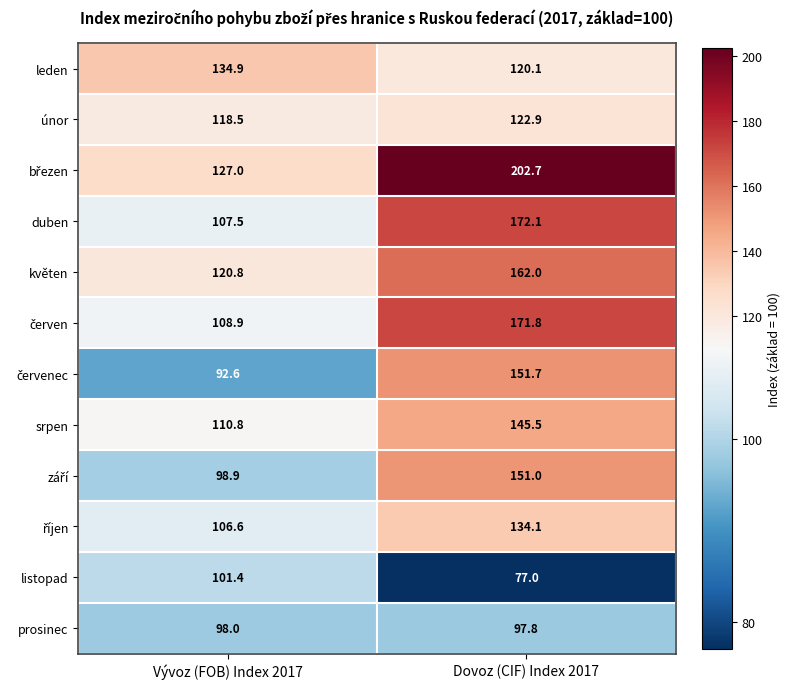

What is the spread (max minus min) of values at Vývoz (FOB) Index 2017?

42.3